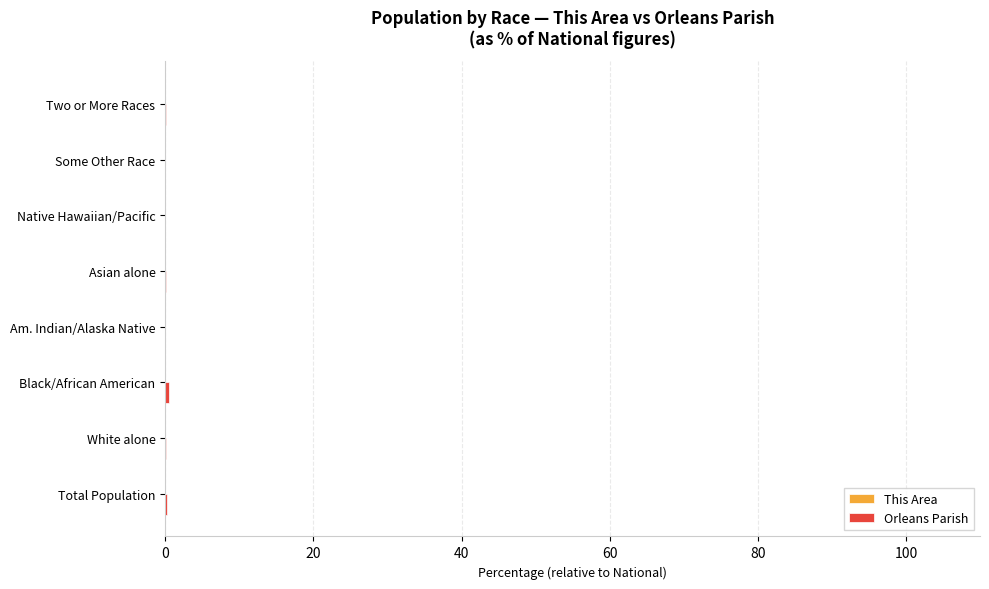

Count the number of data series in this chart.

2